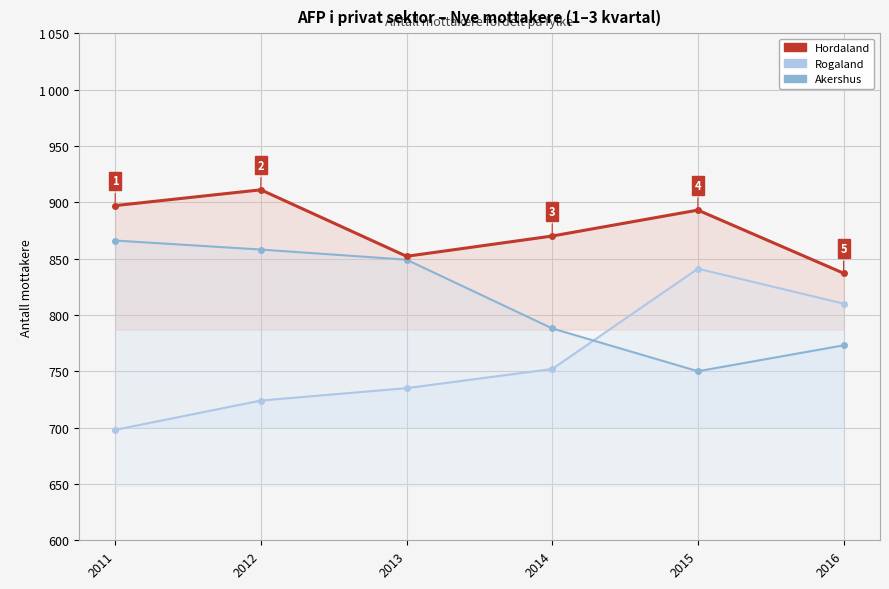

Is it true that Rogaland equals 247 at 2016?

False